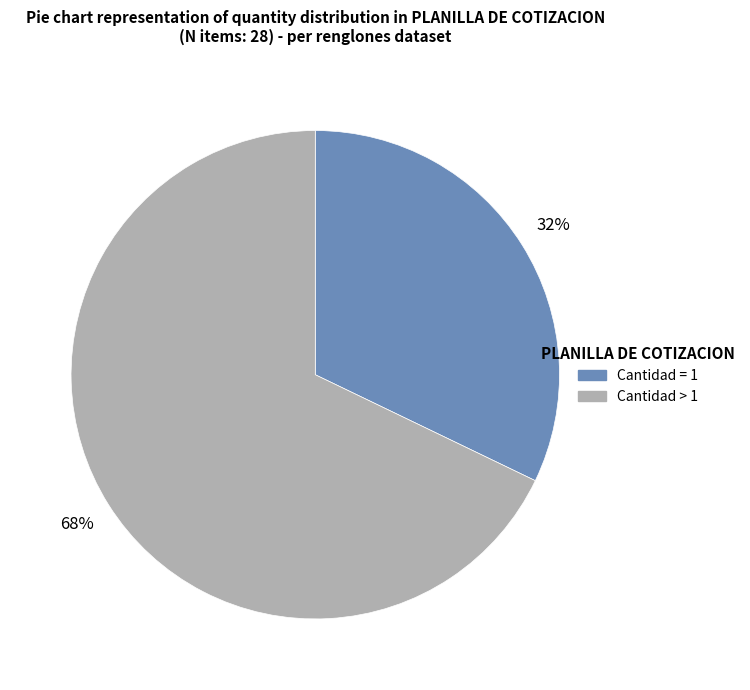

Is there any slice that represents more than half of the pie?

Yes